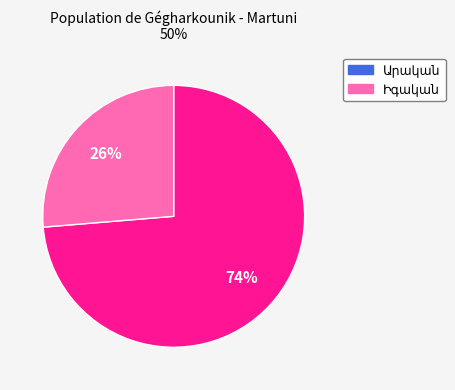

To the nearest percent, what is the average slice percentage?

50%